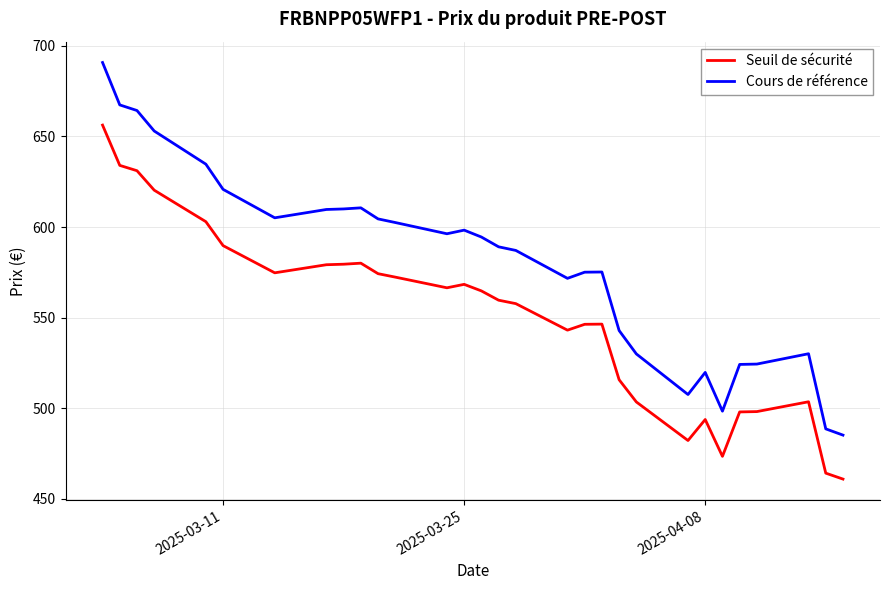

What is the greatest value displayed?

690.8